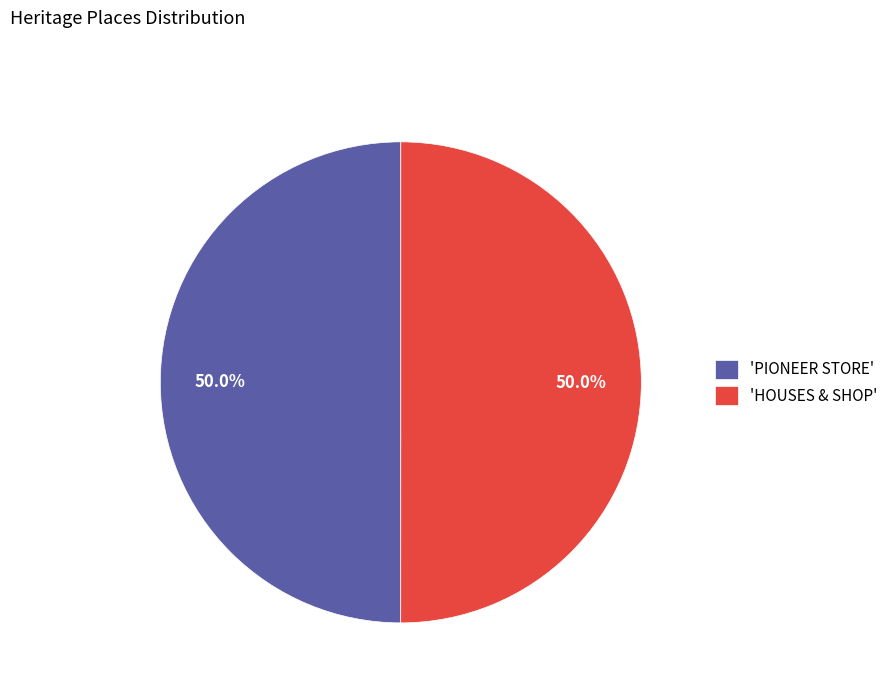

What percentage do 'HOUSES & SHOP' and 'PIONEER STORE' together represent?

100.0%